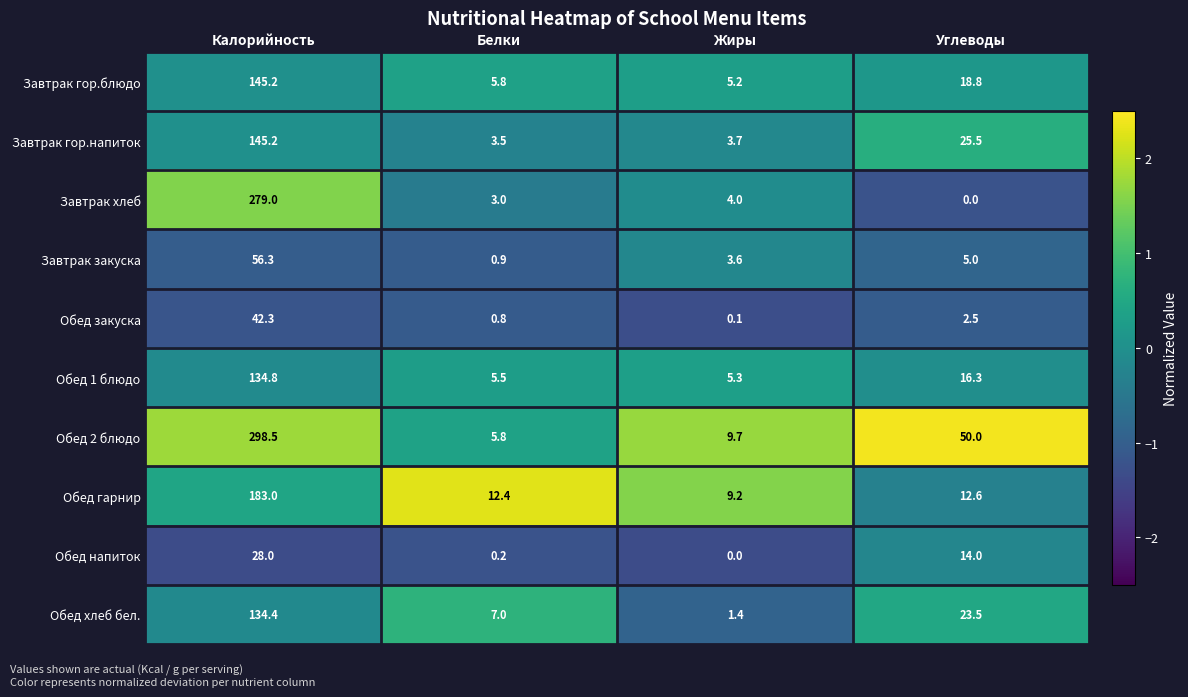

Which series has the widest spread of values?

Обед 2 блюдо